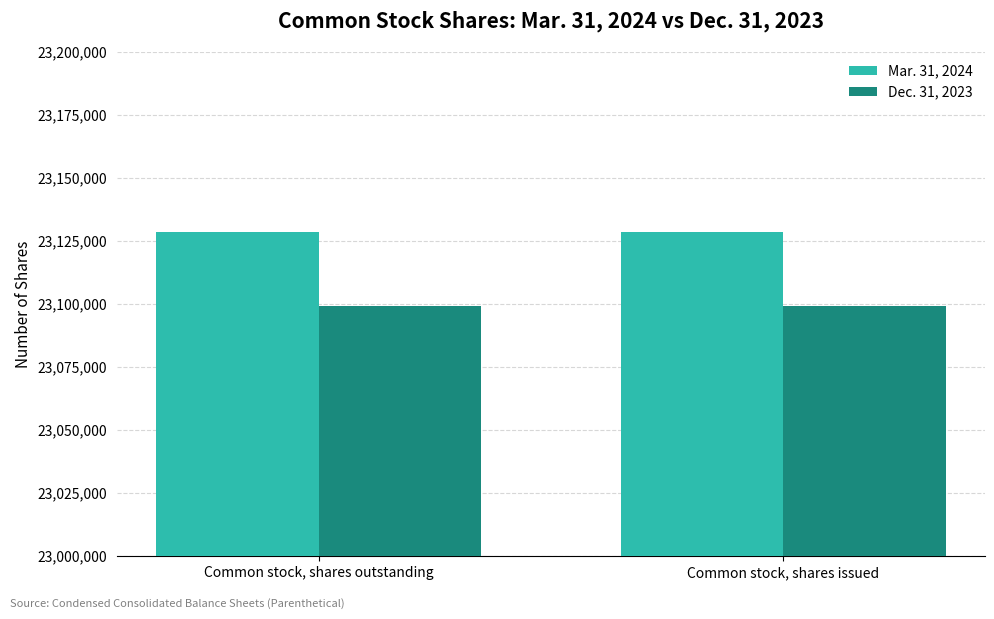

Which series has the largest total across all categories?

Mar. 31, 2024